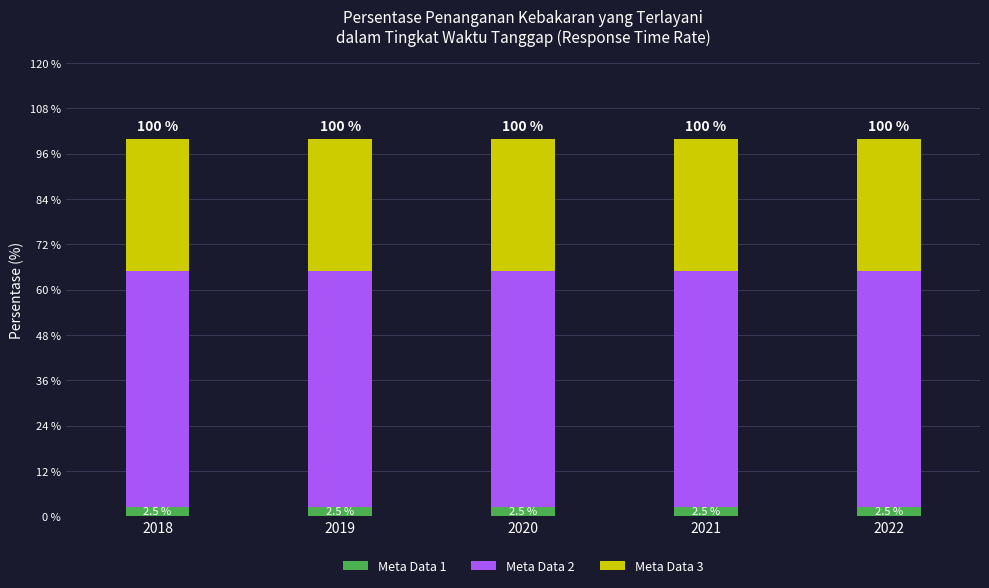

What is the sum of the Meta Data 1 values at 2020 and 2022?

5.0